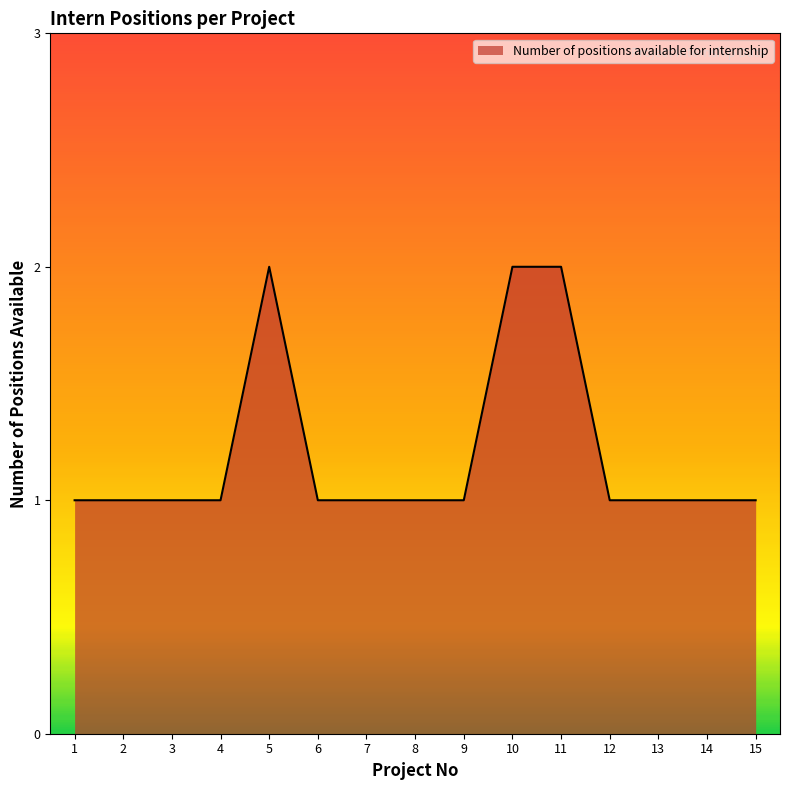

What is the maximum value shown in the chart?

2